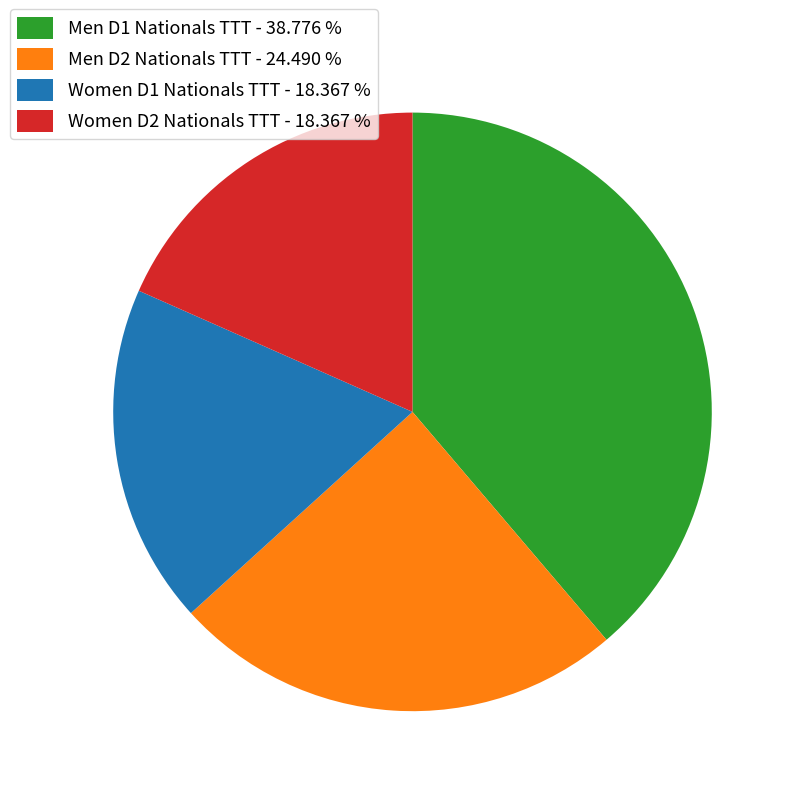

The Women D1 Nationals TTT slice represents 10% of the pie. True or false?

False